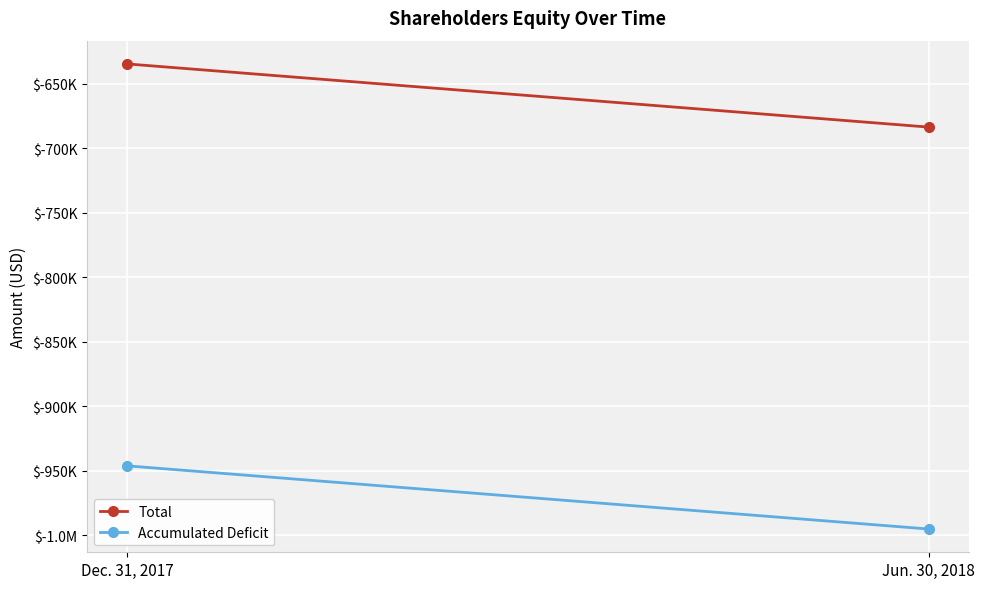

Reading left to right, extract all data points from this chart.

Total: Dec. 31, 2017=-634702	Jun. 30, 2018=-683652
Accumulated Deficit: Dec. 31, 2017=-946074	Jun. 30, 2018=-995024